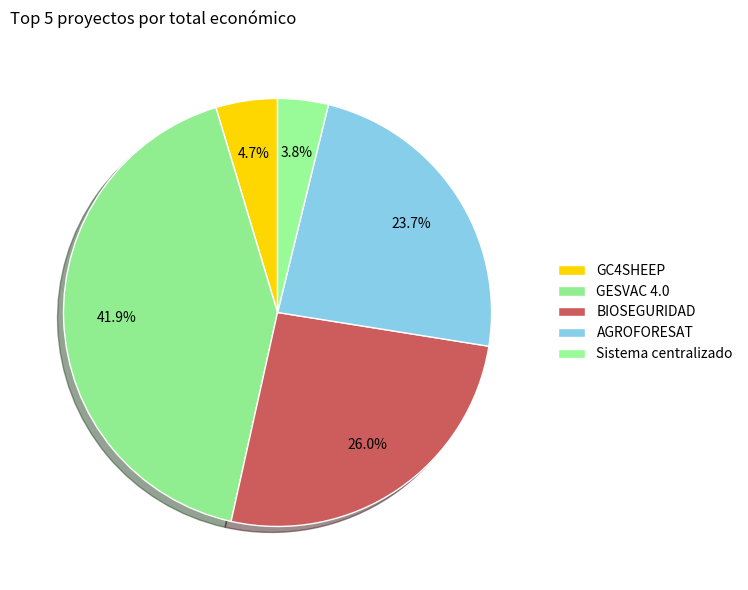

What is the change in value from BIOSEGURIDAD to AGROFORESAT?

-290679